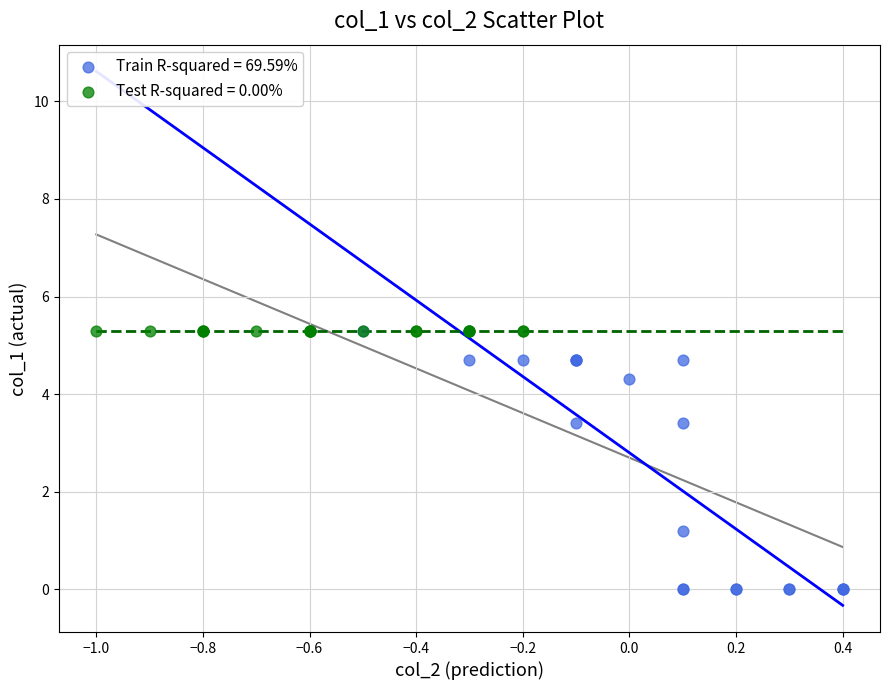

Which series contains the lowest Y value?

Train R-squared = 69.59%